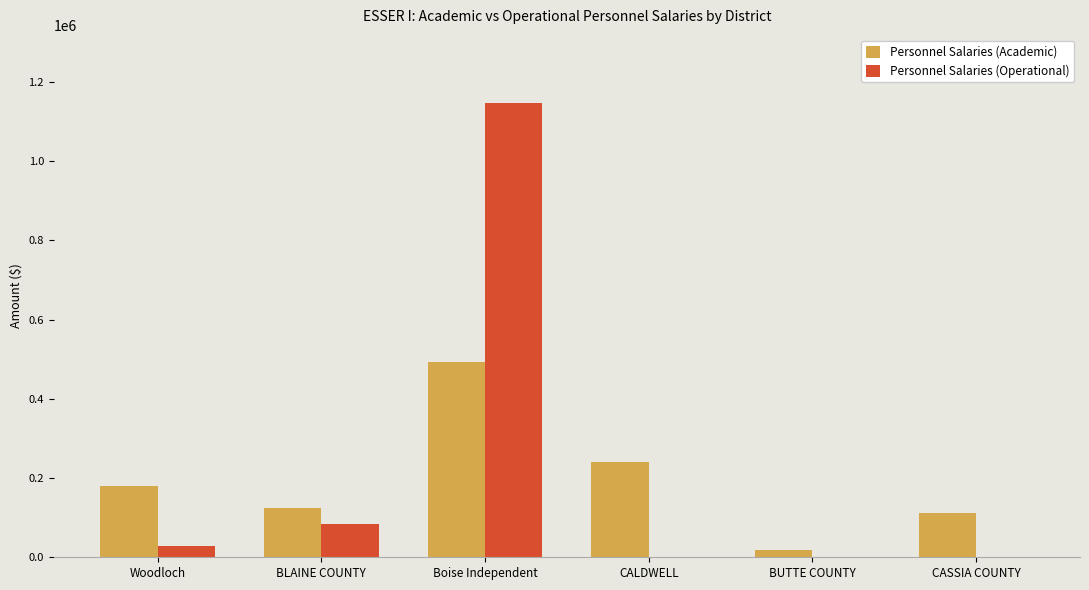

What is the approximate value of Personnel Salaries (Academic) at CASSIA COUNTY?

112969.0